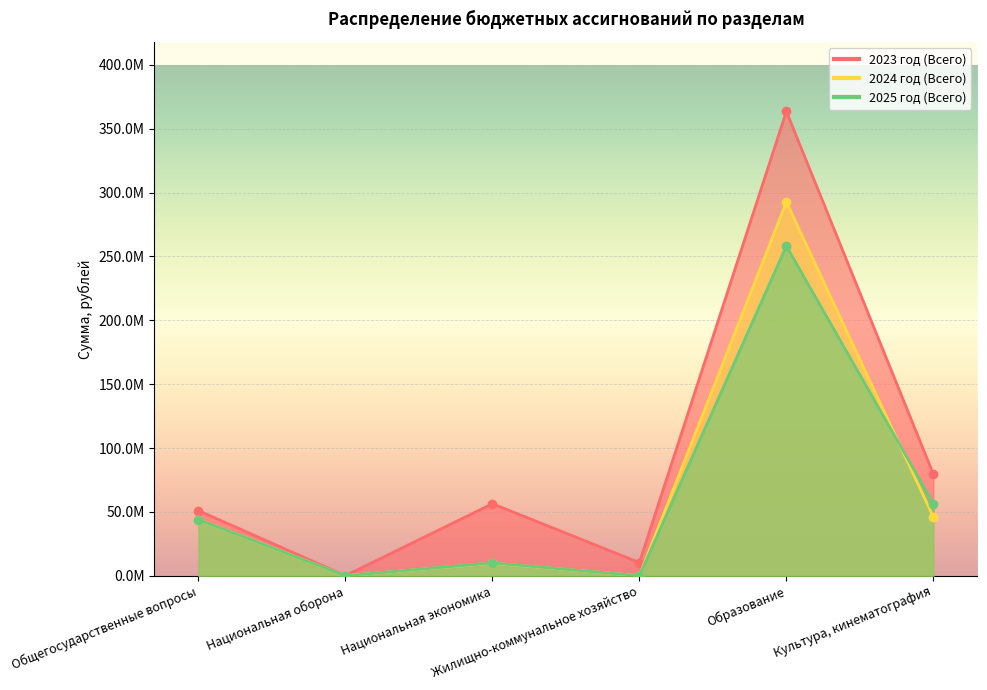

Reading left to right, list all the values displayed in this chart.

2023 год (Всего): Общегосударственные вопросы=50961417.8	Национальная оборона=30000.0	Национальная экономика=56370078.2	Жилищно-коммунальное хозяйство=10279820.8	Образование=363529390.6	Культура, кинематография=79589616.9
2024 год (Всего): Общегосударственные вопросы=43957444.4	Национальная оборона=18000.0	Национальная экономика=9778671.7	Жилищно-коммунальное хозяйство=52000.0	Образование=292625545.5	Культура, кинематография=46019453.0
2025 год (Всего): Общегосударственные вопросы=43939658.4	Национальная оборона=10000.0	Национальная экономика=10002586.0	Жилищно-коммунальное хозяйство=17000.0	Образование=258147072.8	Культура, кинематография=56440269.7